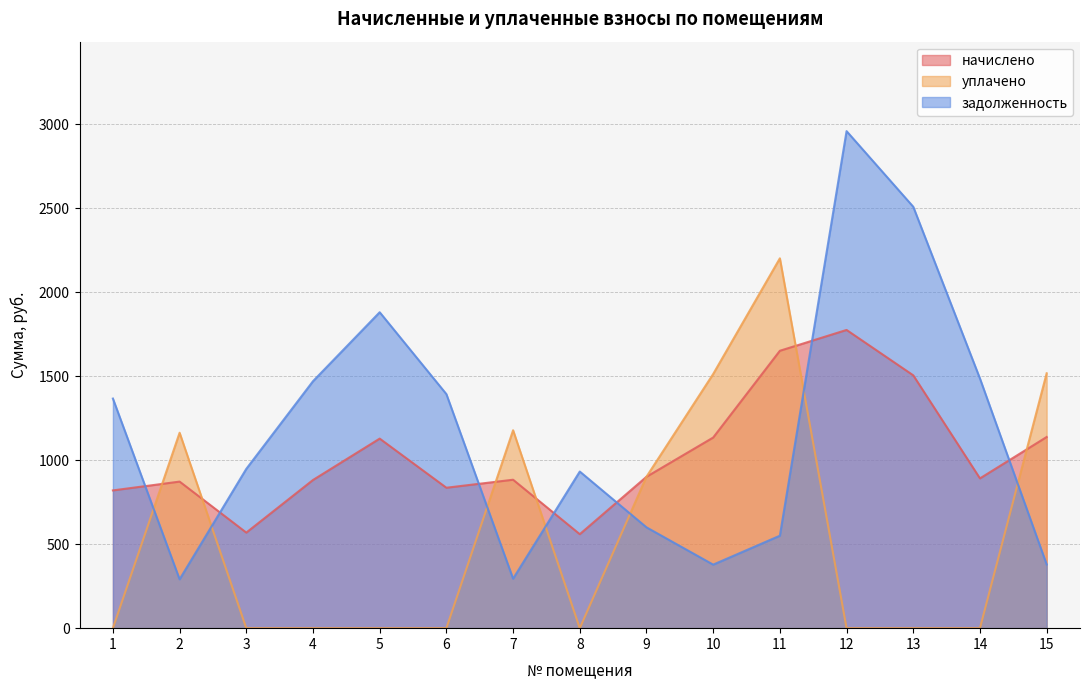

Does the chart display data point markers on the line(s)?

No